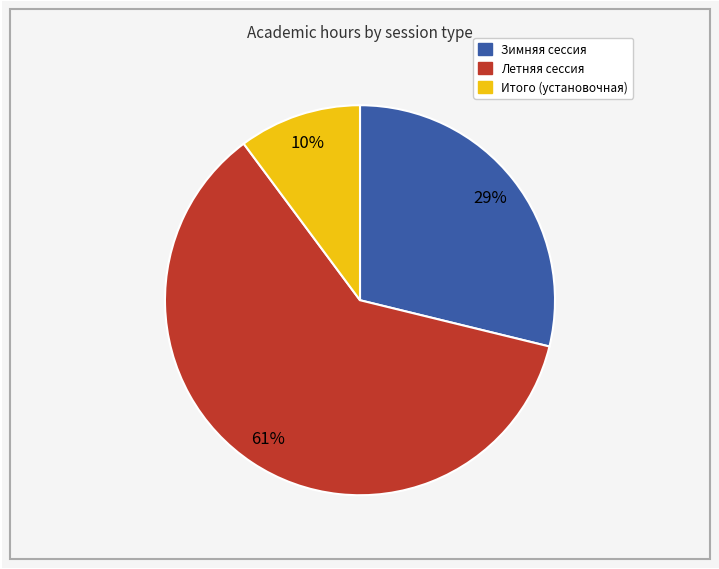

Is there a majority slice in this chart?

Yes